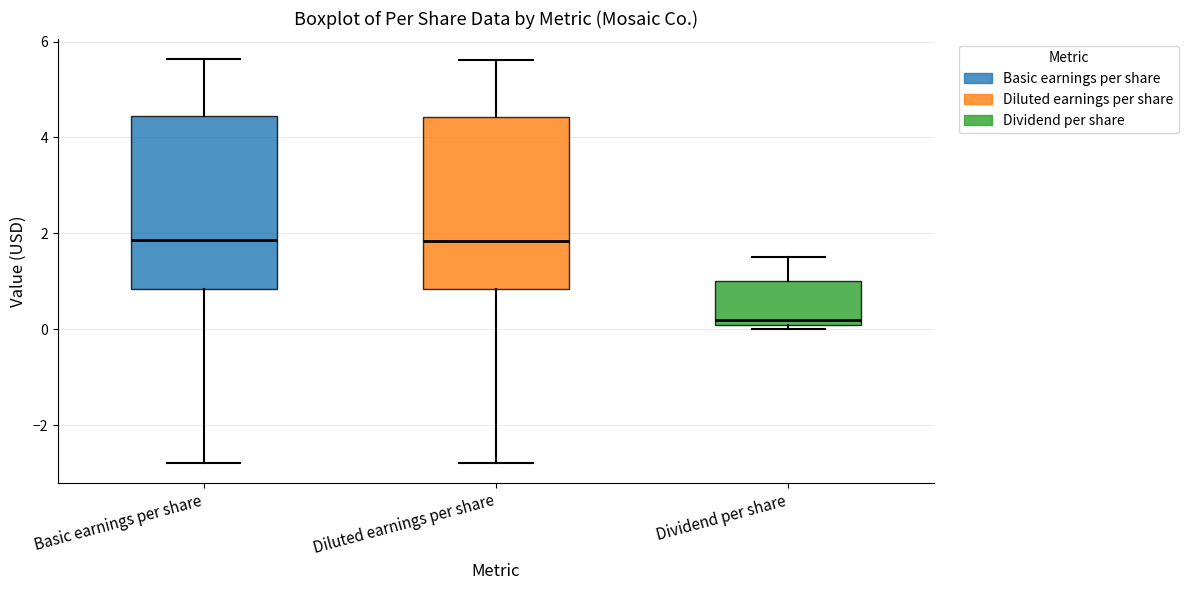

Where is the lower edge of the box for Diluted earnings per share on the y-axis? The values are not printed on the chart, so give them approximately, as read against the axis.

0.8